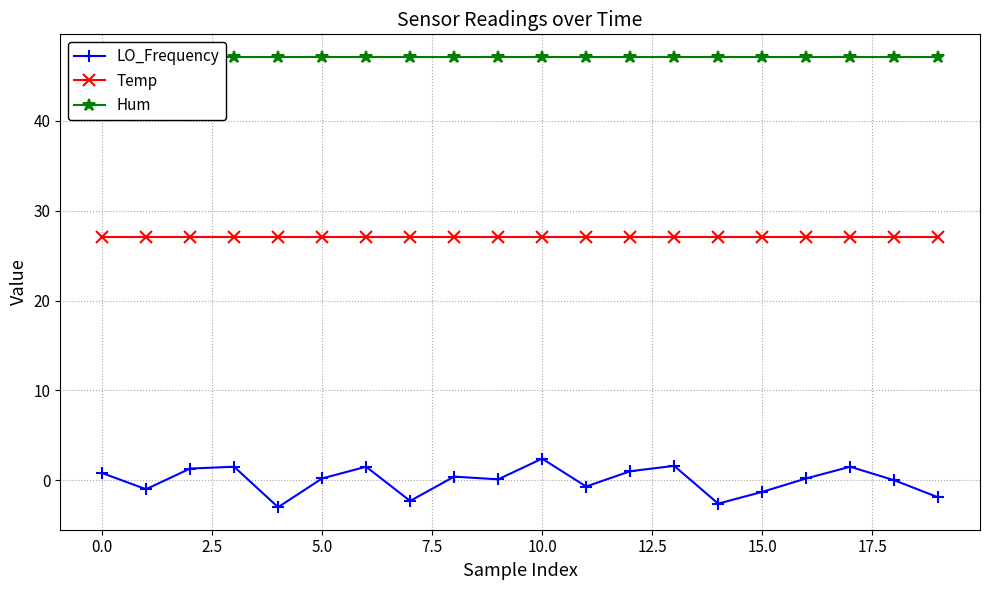

Read the Temp value at 12.

27.1